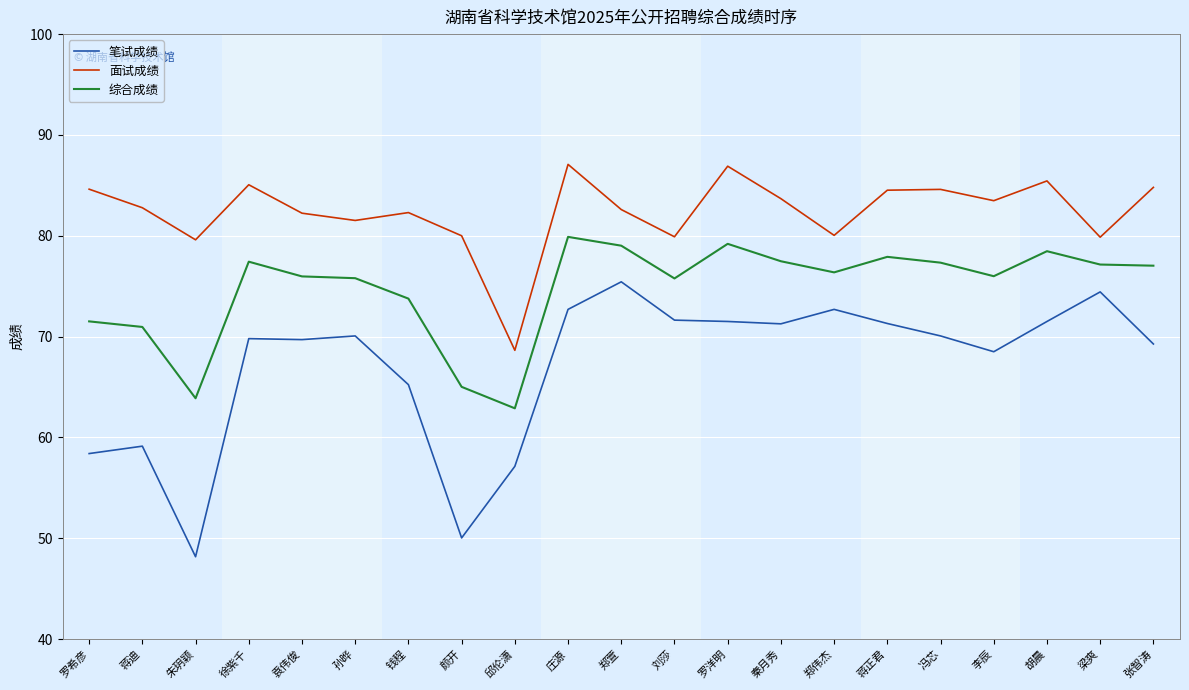

What is the difference between the maximum and minimum values in the 综合成绩 series?

17.0